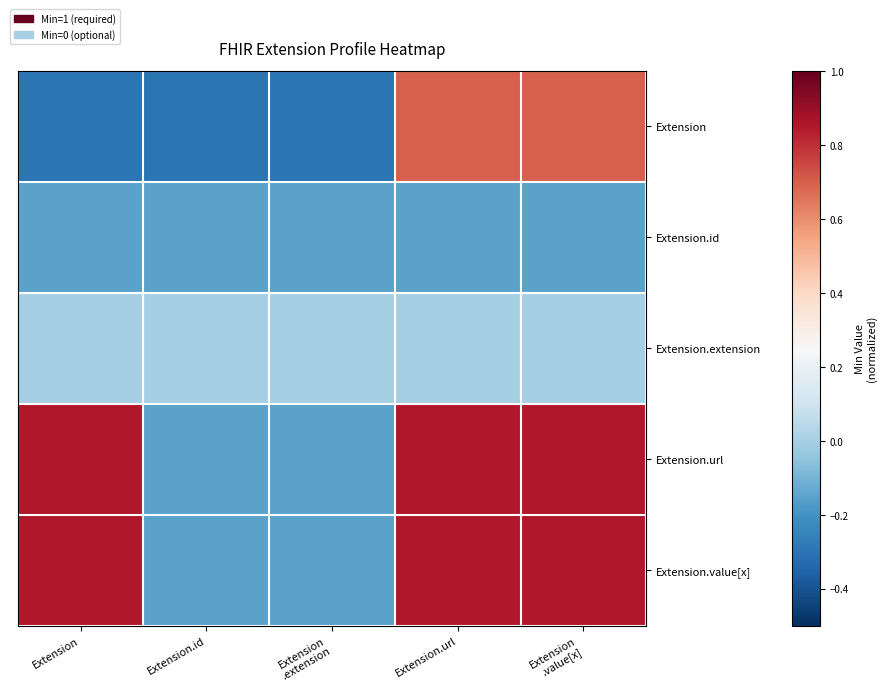

Reading left to right, transcribe all the data shown in this chart.

Extension: Extension=-0.3	Extension.id=-0.3	Extension
.extension=-0.3	Extension.url=0.7	Extension
.value[x]=0.7
Extension.id: Extension=-0.1	Extension.id=-0.1	Extension
.extension=-0.1	Extension.url=-0.1	Extension
.value[x]=-0.1
Extension.extension: Extension=0.0	Extension.id=0.0	Extension
.extension=0.0	Extension.url=0.0	Extension
.value[x]=0.0
Extension.url: Extension=0.8	Extension.id=-0.1	Extension
.extension=-0.1	Extension.url=0.8	Extension
.value[x]=0.8
Extension.value[x]: Extension=0.8	Extension.id=-0.1	Extension
.extension=-0.1	Extension.url=0.8	Extension
.value[x]=0.8